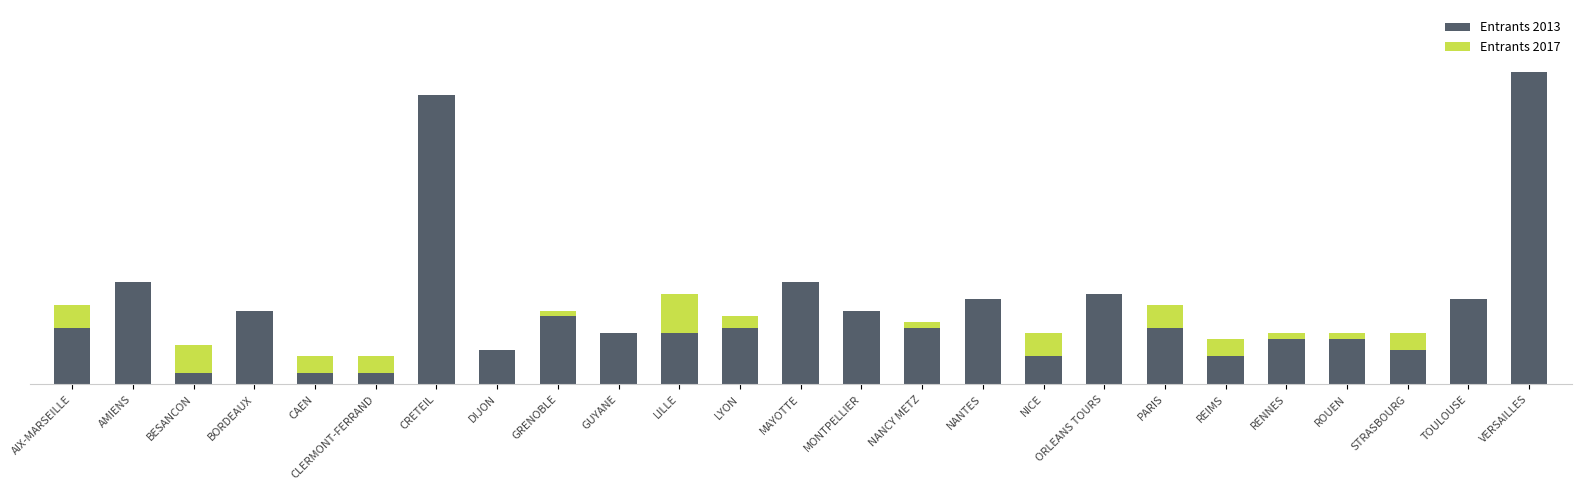

Reading left to right, what are all the values shown in this chart?

Entrants 2013: AIX-MARSEILLE=10	AMIENS=18	BESANCON=2	BORDEAUX=13	CAEN=2	CLERMONT-FERRAND=2	CRETEIL=51	DIJON=6	GRENOBLE=12	GUYANE=9	LILLE=9	LYON=10	MAYOTTE=18	MONTPELLIER=13	NANCY METZ=10	NANTES=15	NICE=5	ORLEANS TOURS=16	PARIS=10	REIMS=5	RENNES=8	ROUEN=8	STRASBOURG=6	TOULOUSE=15	VERSAILLES=55
Entrants 2017: AIX-MARSEILLE=4	AMIENS=0	BESANCON=5	BORDEAUX=0	CAEN=3	CLERMONT-FERRAND=3	CRETEIL=0	DIJON=0	GRENOBLE=1	GUYANE=0	LILLE=7	LYON=2	MAYOTTE=0	MONTPELLIER=0	NANCY METZ=1	NANTES=0	NICE=4	ORLEANS TOURS=0	PARIS=4	REIMS=3	RENNES=1	ROUEN=1	STRASBOURG=3	TOULOUSE=0	VERSAILLES=0